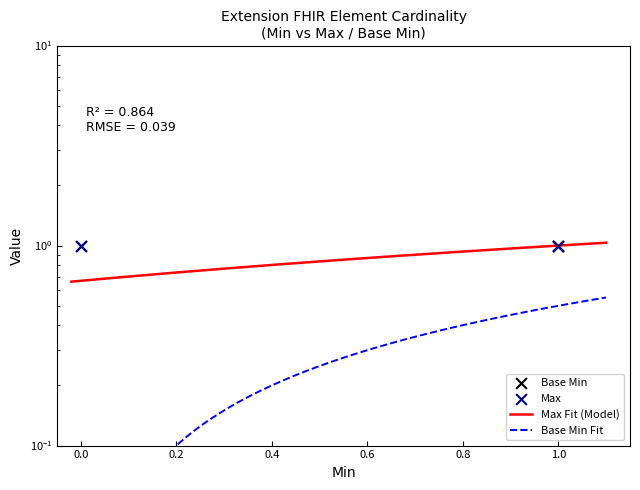

Is the value of Max at 1 greater than the value of Base Min at 1?

No